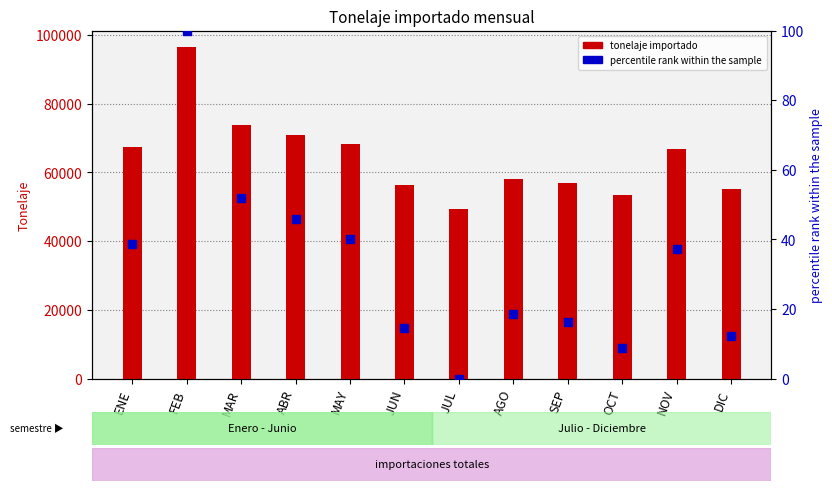

What is the total value across all series at NOV?

66886.3